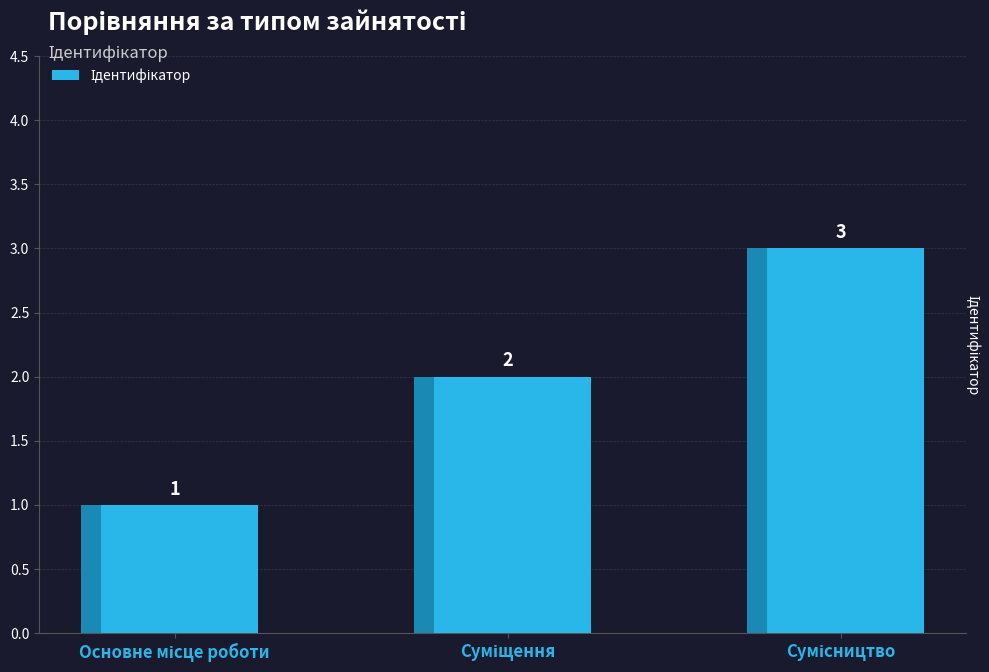

How many data points are above 2?

1